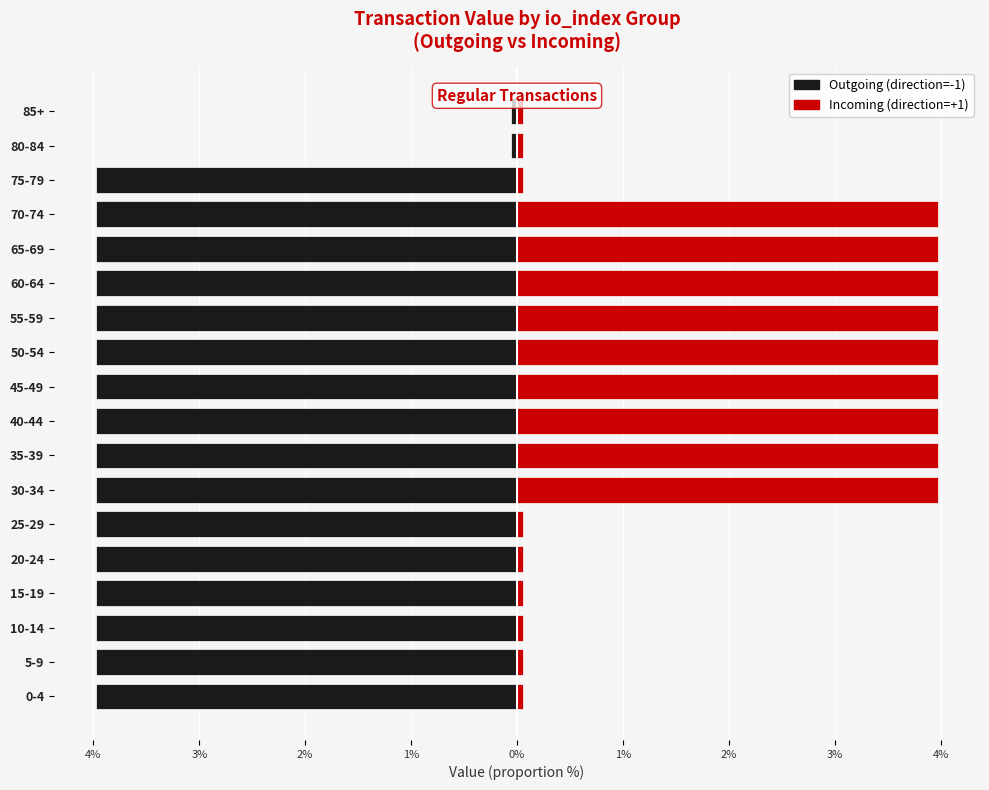

How many data points in Incoming (direction=+1) are above 3?

9